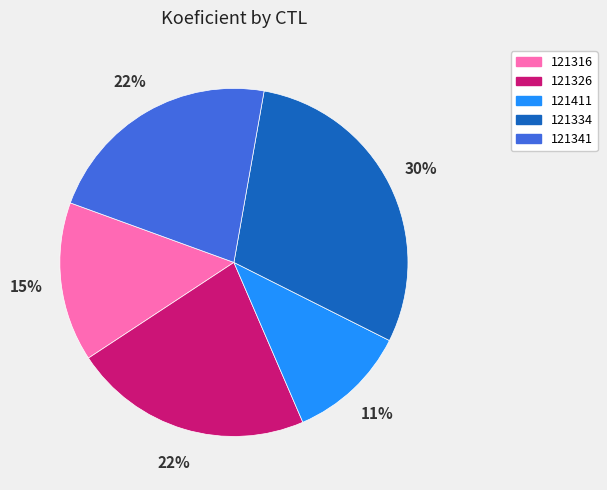

To the nearest percent, what portion does 121326 represent?

22%